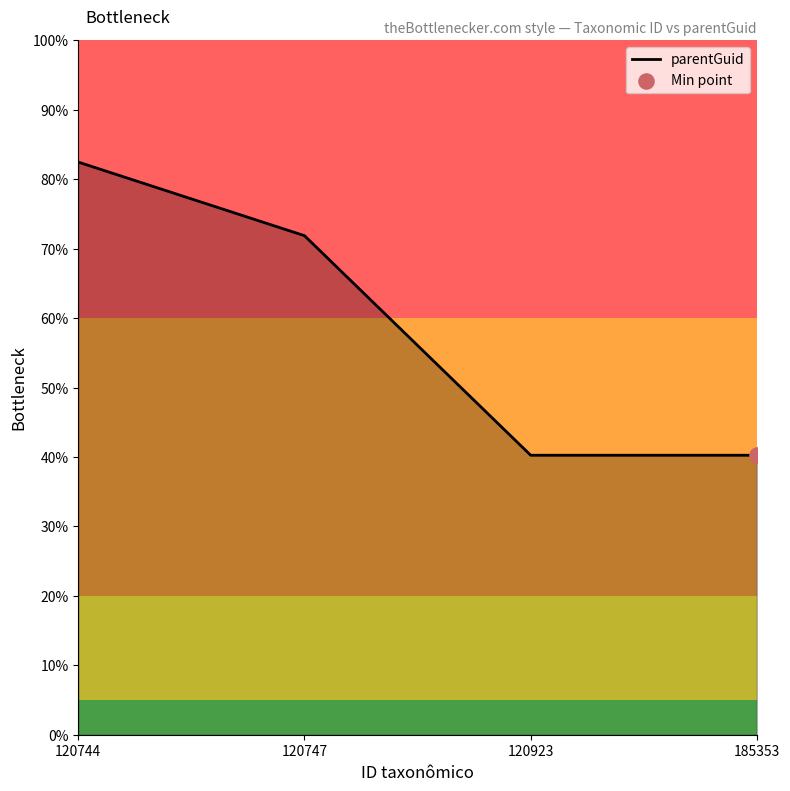

Between 185353 and 120747, which is larger?

120747